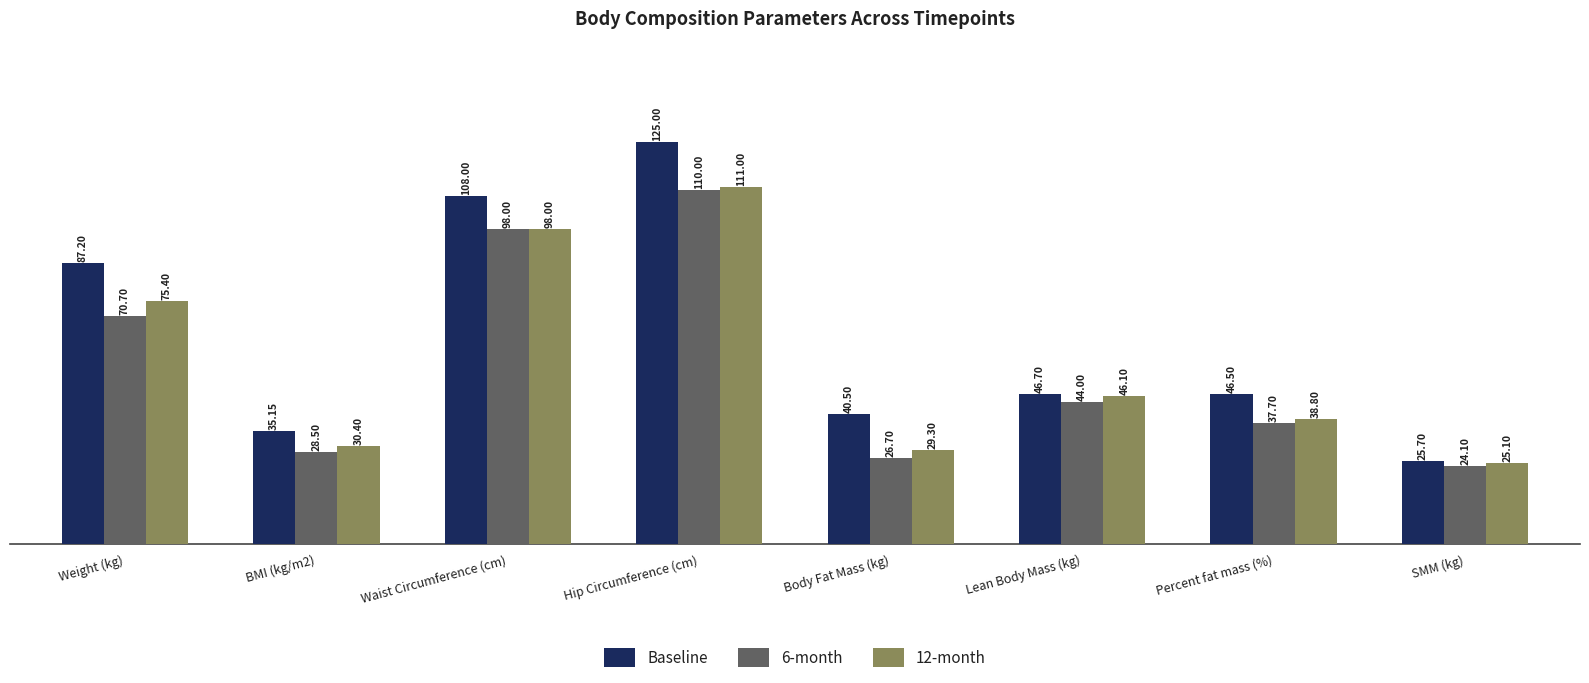

What are all the series names shown in the legend?

Baseline, 6-month, 12-month